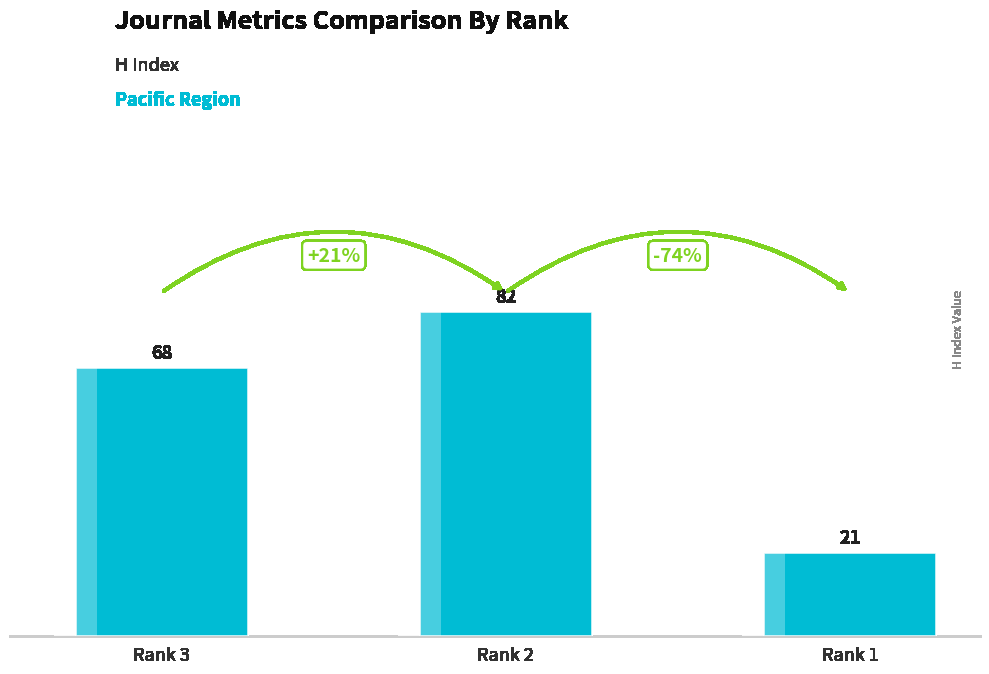

Where is the data nearest to the value 51?

Rank 3